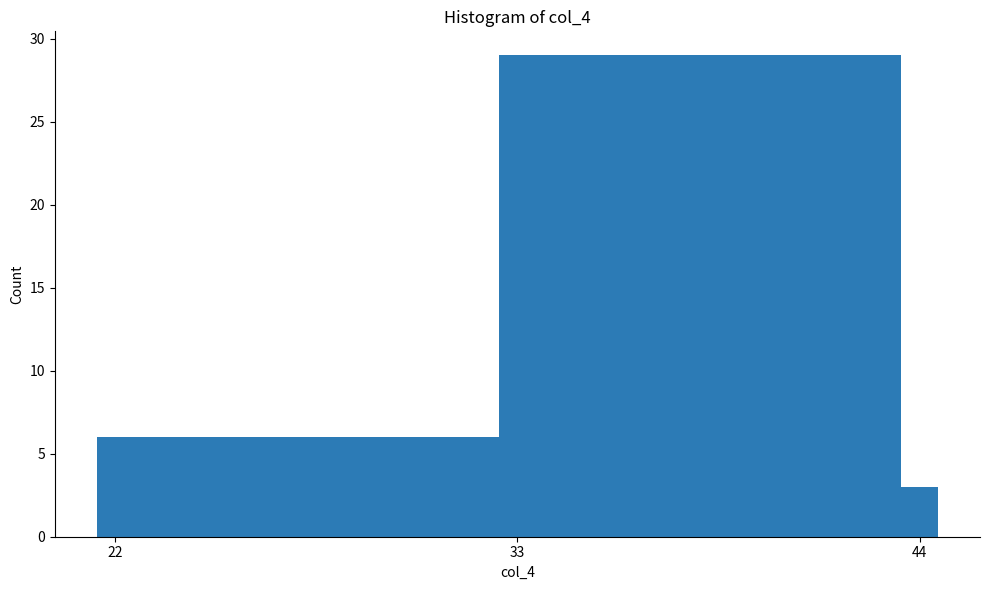

Around what value on the x-axis is the tallest bar? Give the approximate position of its centre, as read against the axis.

38